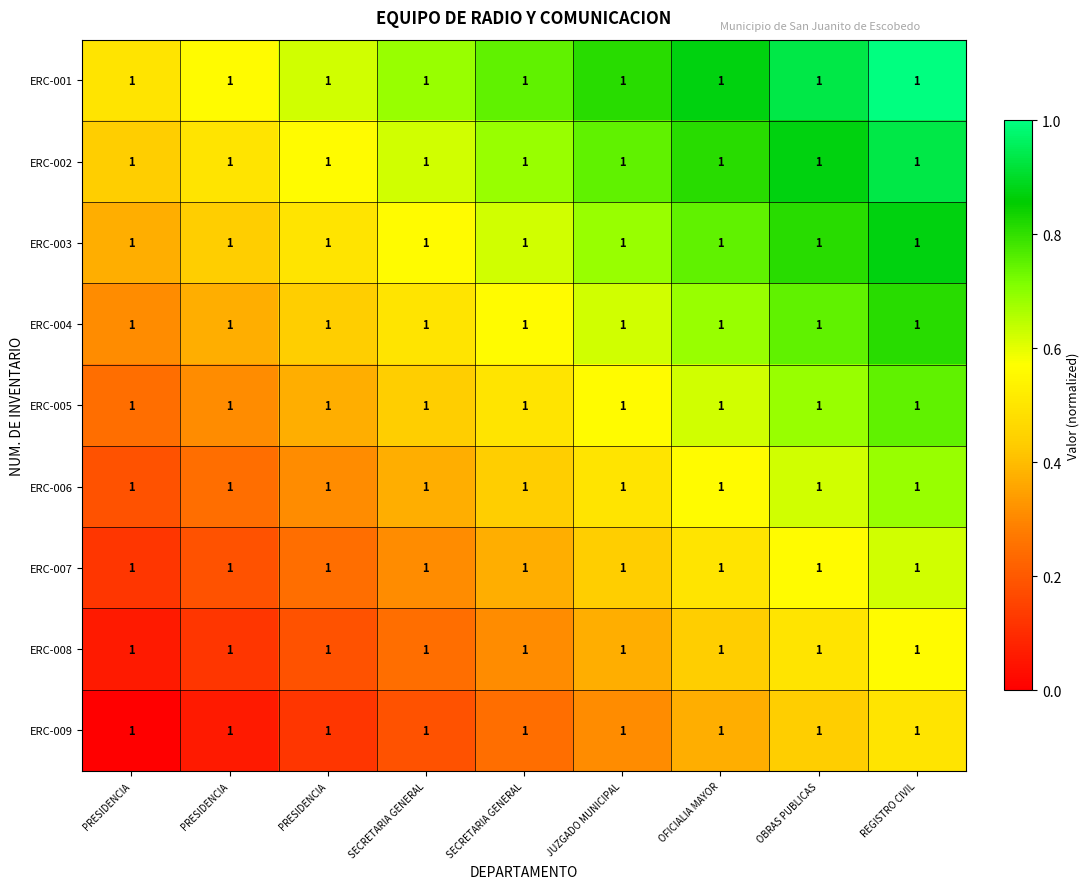

At which label does ERC-002 reach its peak?

REGISTRO CIVIL